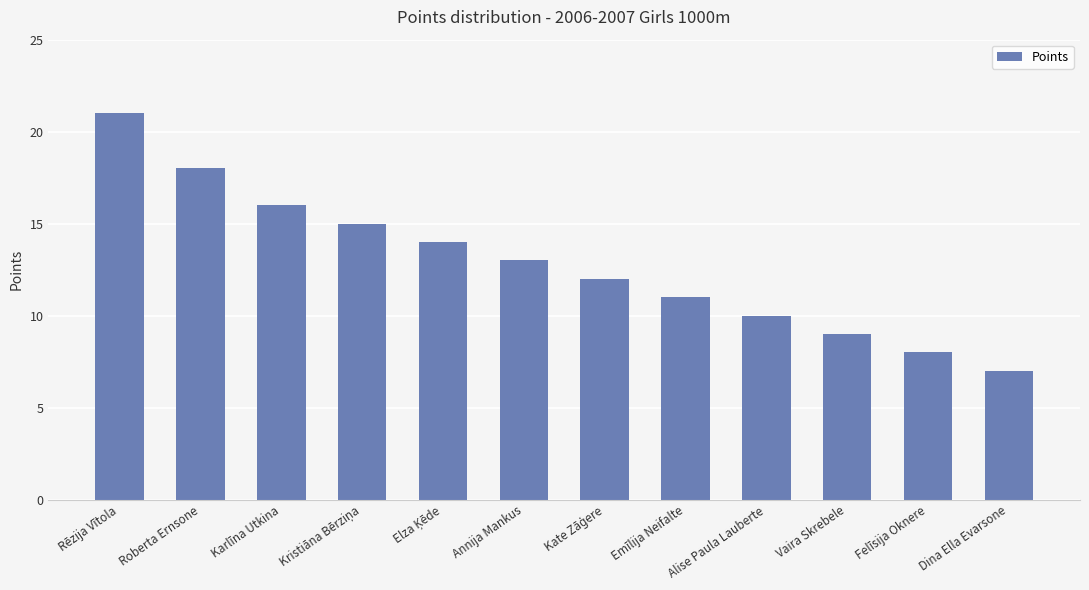

How many values are below 13?

6